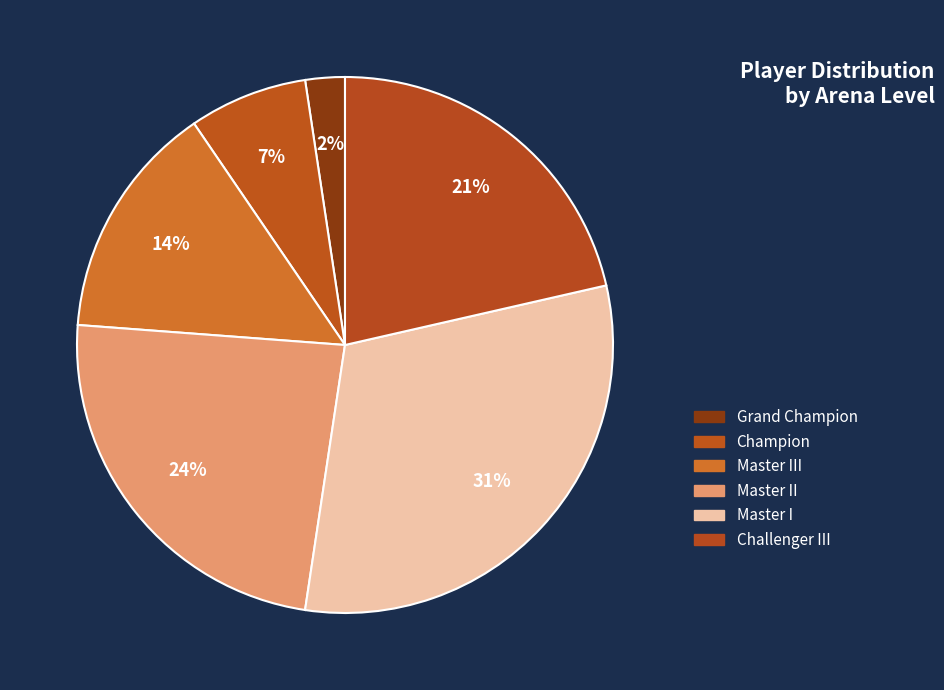

How many slices are in this pie chart?

6